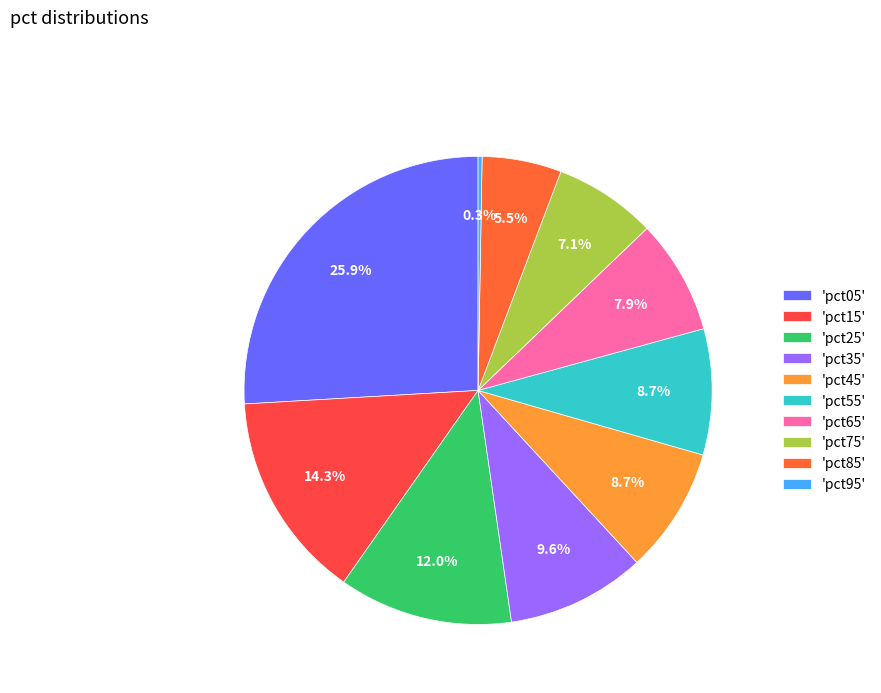

Count the number of slices in the pie.

10